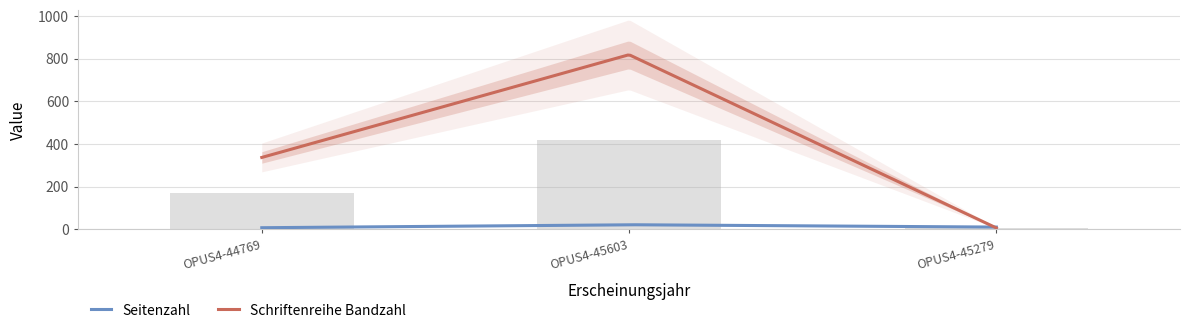

Is it true that the value at OPUS4-44769 is 95.9?

False